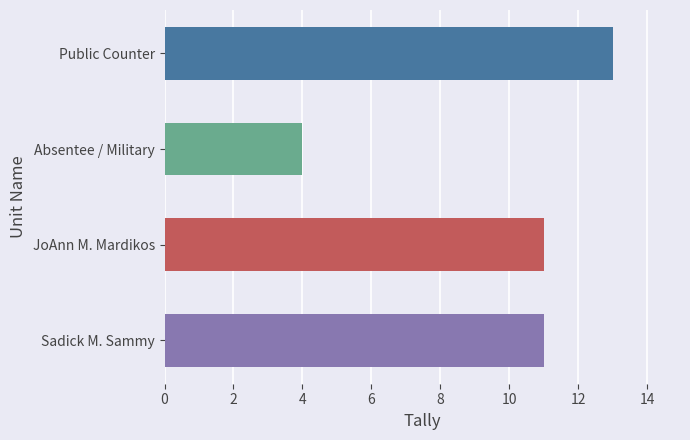

Is it true that the value at Public Counter is 4?

False